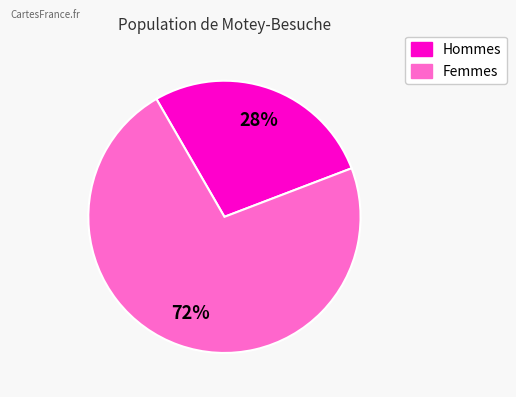

Is there any slice that represents more than half of the pie?

Yes